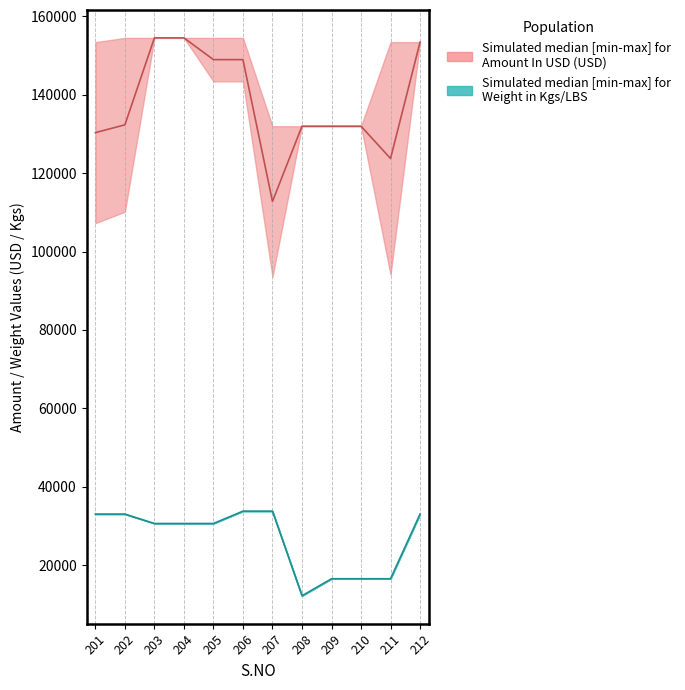

Count the number of categories in the chart.

12